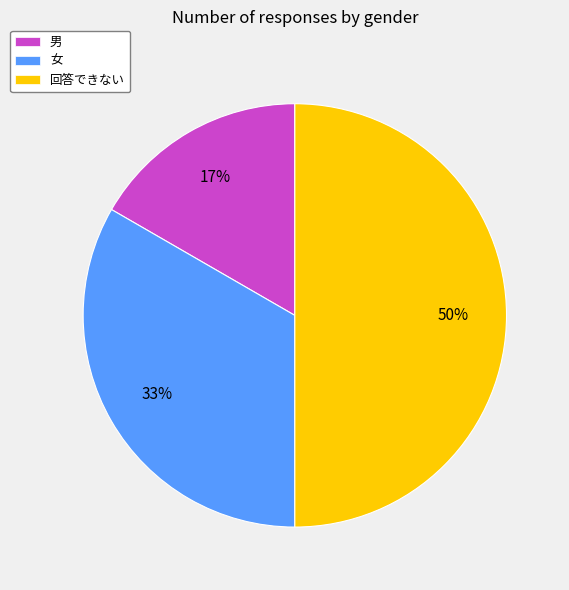

Is it true that 男 is 22% of the pie?

False